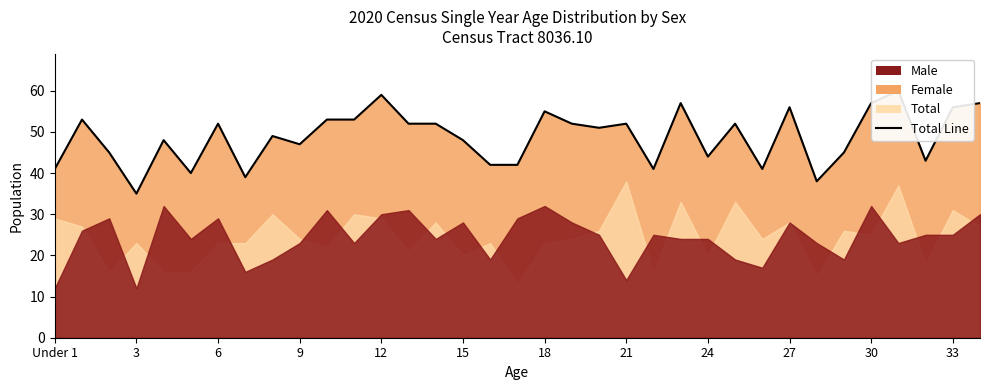

What is the ratio of the value at 9 to the value at 6?

0.8